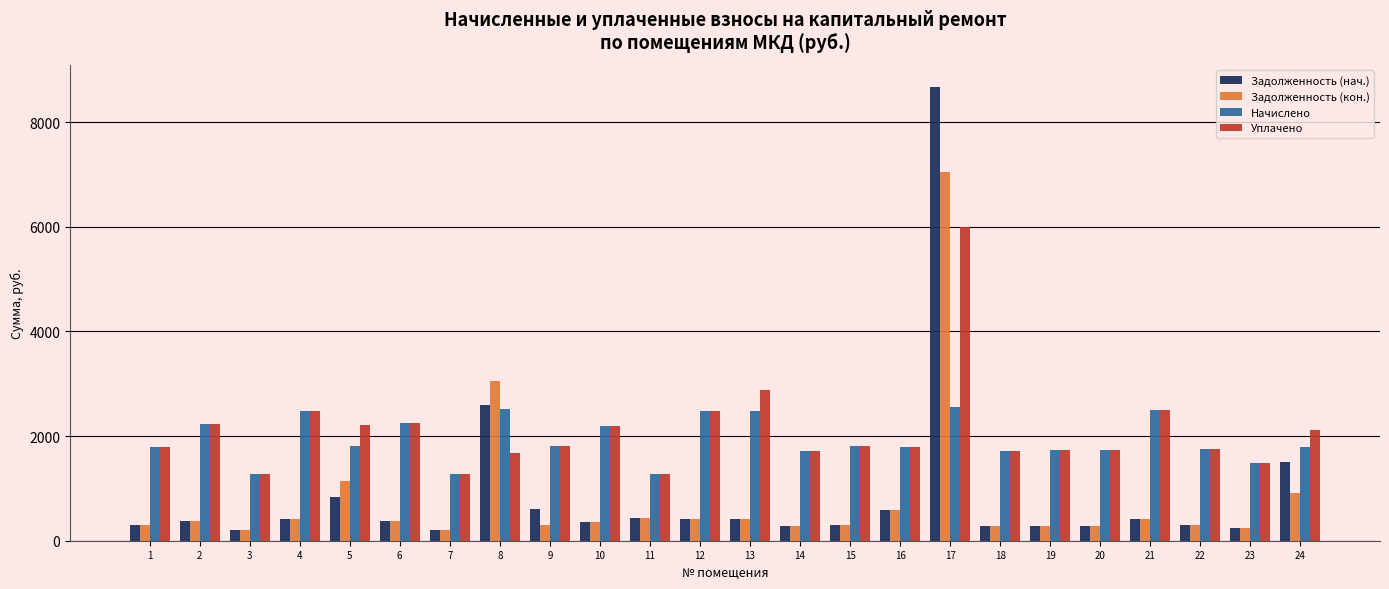

What is the difference between the maximum and minimum values in the Начислено series?

1296.0